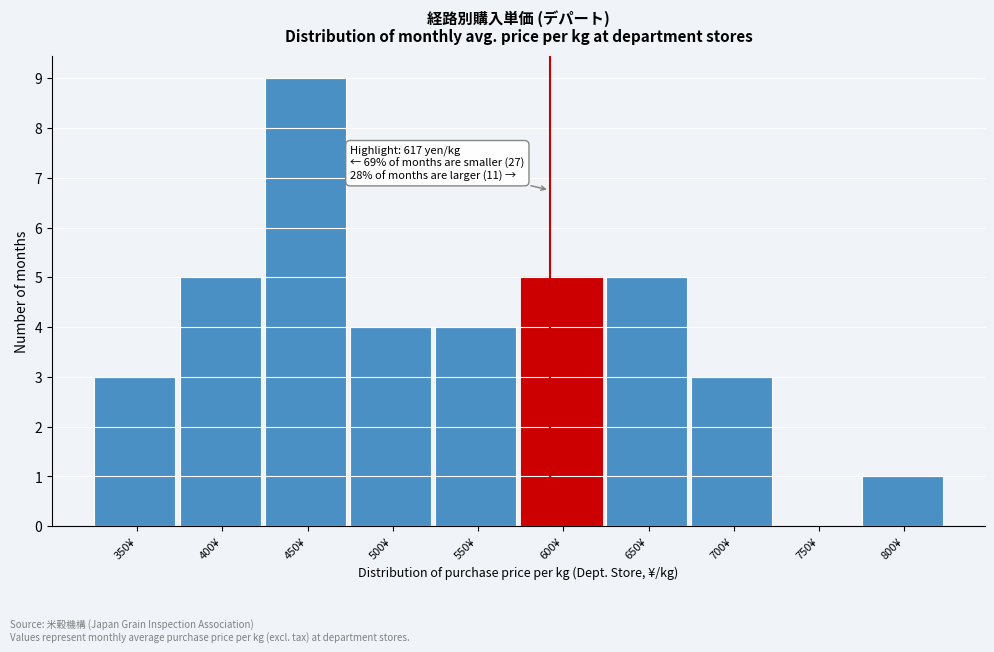

Reading left to right, what are all the values shown in this chart?

350¥=3	400¥=5	450¥=9	500¥=4	550¥=4	600¥=5	650¥=5	700¥=3	750¥=0	800¥=1